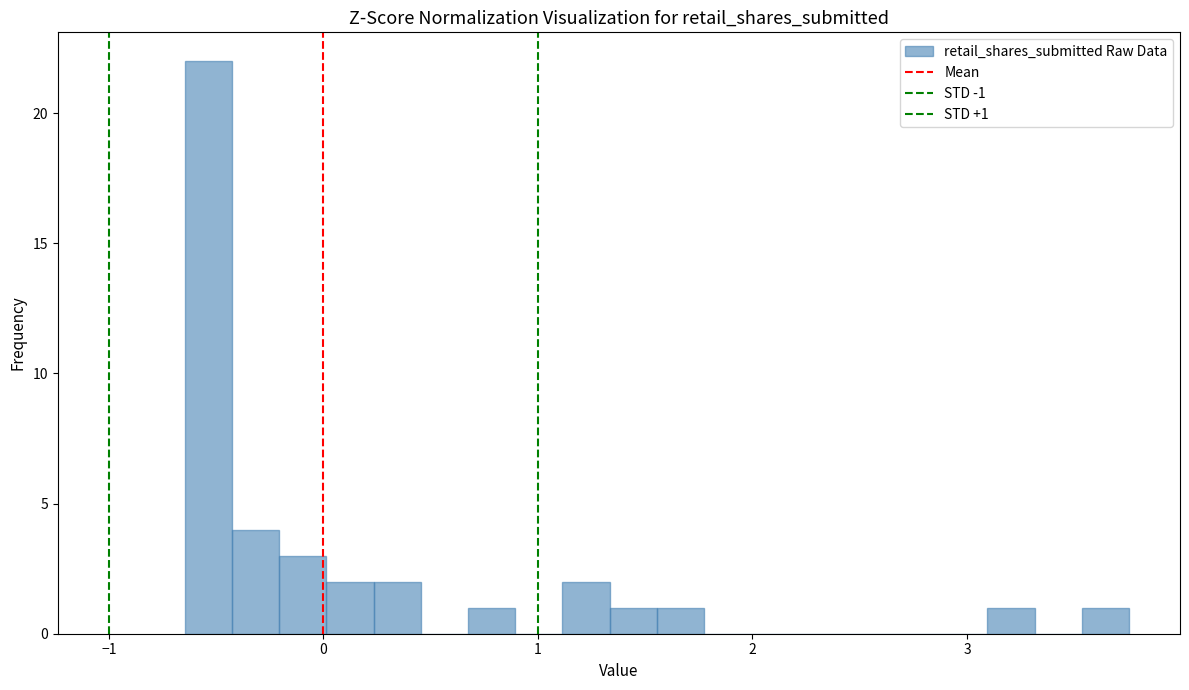

Read against the x-axis, roughly where is the centre of the tallest bar?

-0.5